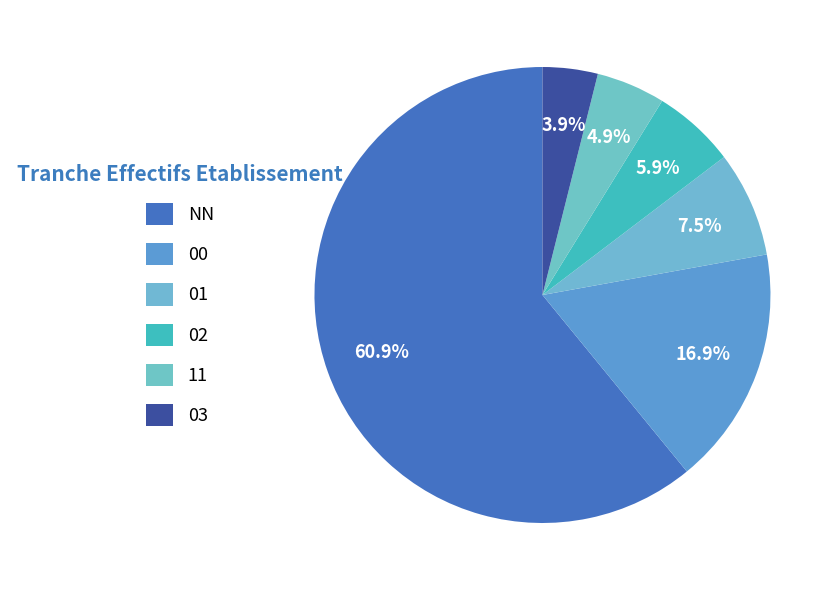

Is 02 the majority of the pie?

No